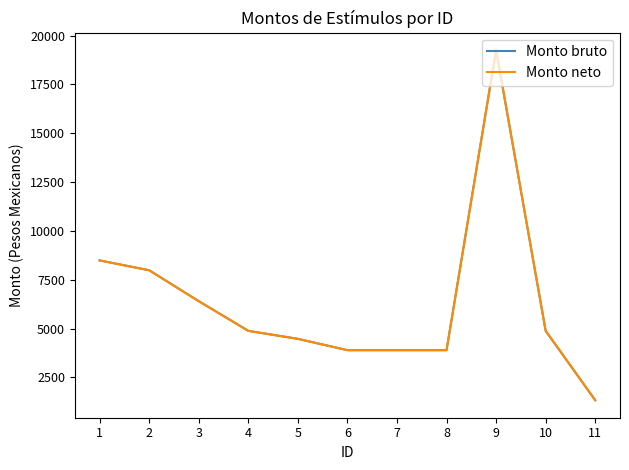

What is the sum of all Monto bruto values?

69409.9